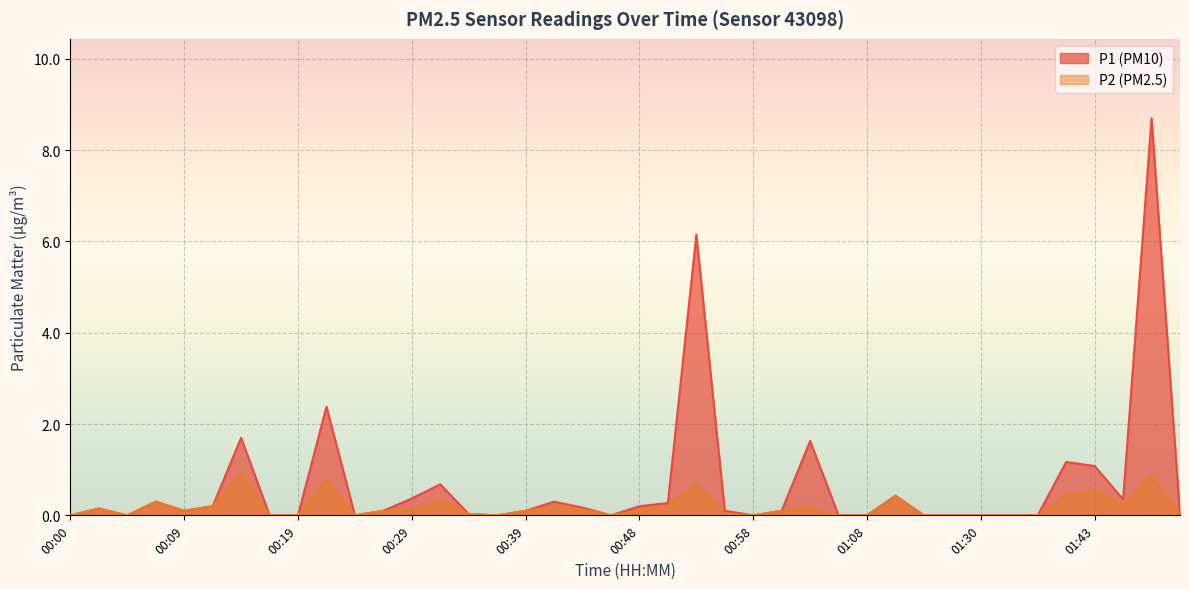

True or false: P1 and P2 intersect in this chart.

False